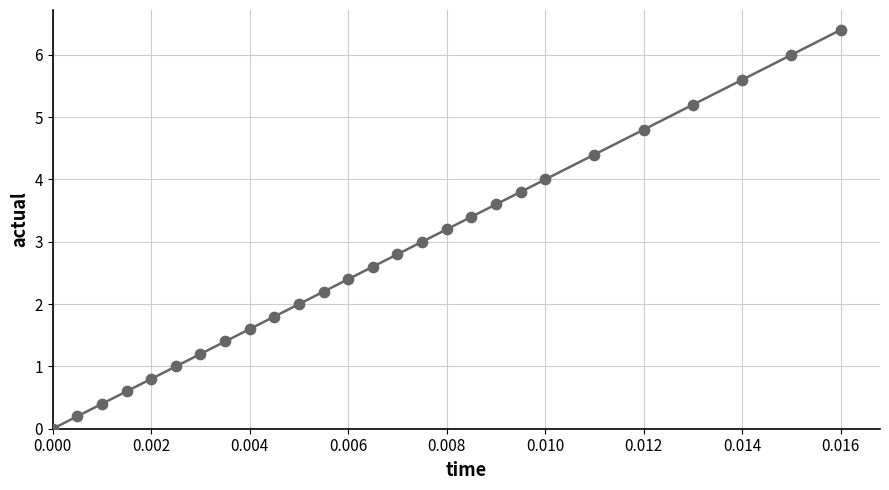

List the coordinates of all points as (X, Y) pairs, reading left to right.

(0.0, 0.0)  (0.0, 0.2)  (0.0, 0.4)  (0.0, 0.6)  (0.0, 0.8)  (0.0, 1.0)  (0.0, 1.2)  (0.0, 1.4)  (0.0, 1.6)  (0.0, 1.8)  (0.0, 2.0)  (0.0, 2.2)  (0.0, 2.4)  (0.0, 2.6)  (0.0, 2.8)  (0.0, 3.0)  (0.0, 3.2)  (0.0, 3.4)  (0.0, 3.6)  (0.0, 3.8)  (0.0, 4.0)  (0.0, 4.4)  (0.0, 4.8)  (0.0, 5.2)  (0.0, 5.6)  (0.0, 6.0)  (0.0, 6.4)